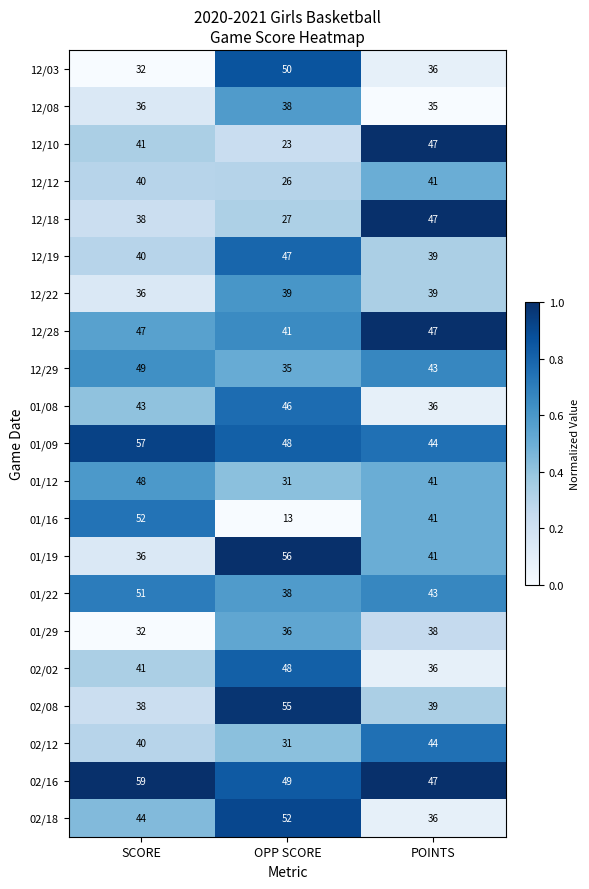

How many distinct data groups are displayed?

21